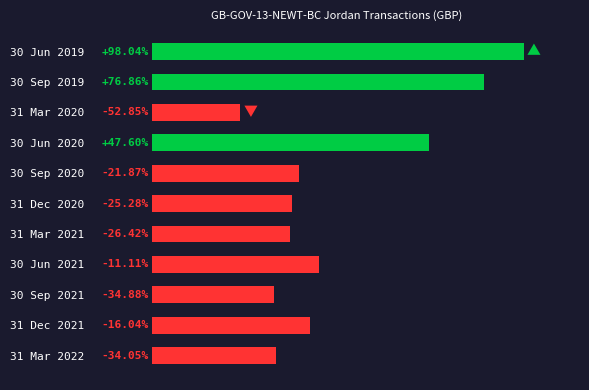

Does the chart contain any negative values?

No